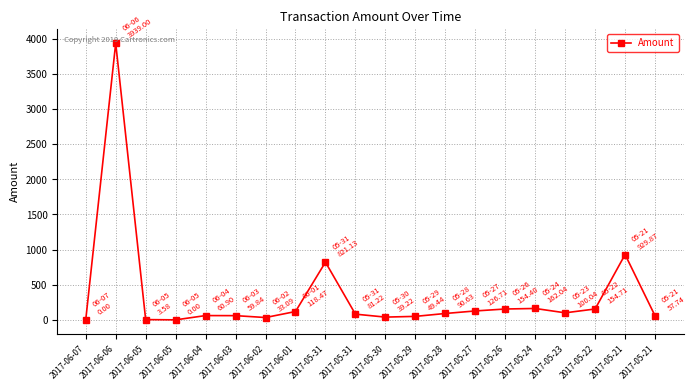

Is this an area chart (filled region under the line)?

No